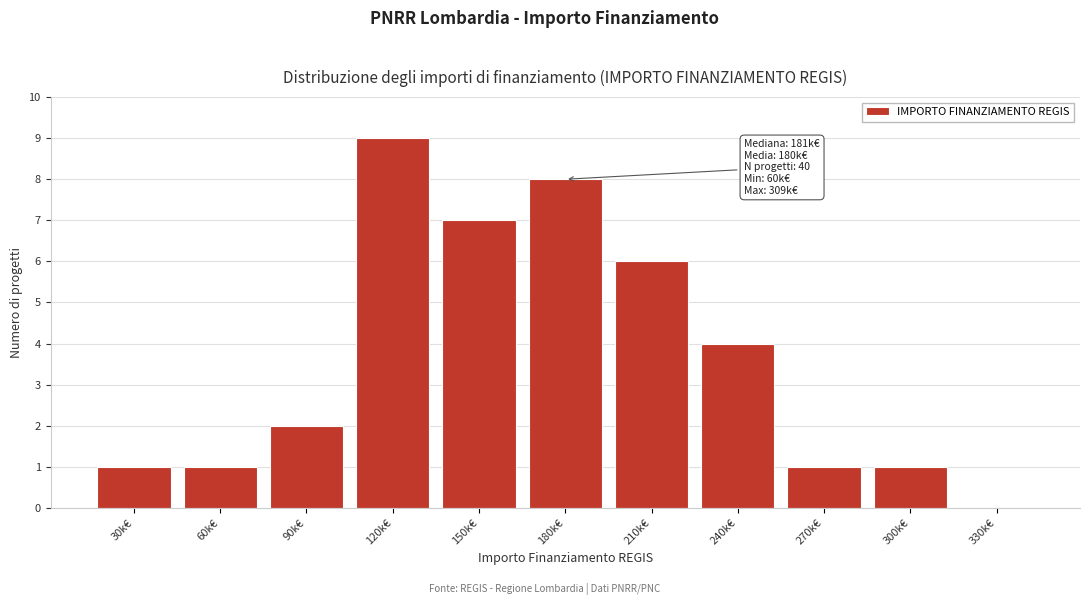

Reading left to right, extract all data points from this chart.

30k€=1	60k€=1	90k€=2	120k€=9	150k€=7	180k€=8	210k€=6	240k€=4	270k€=1	300k€=1	330k€=0